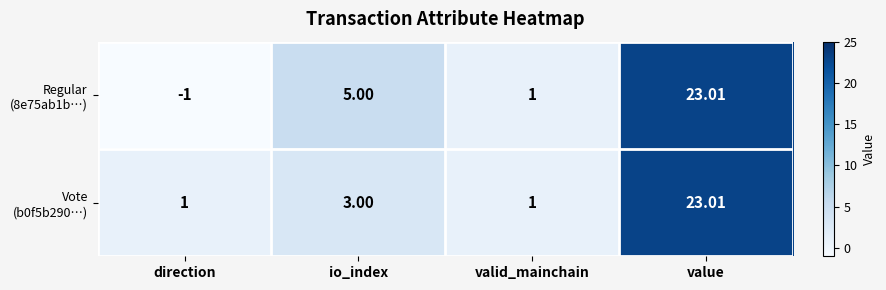

At which category does the chart reach its minimum across all series?

direction